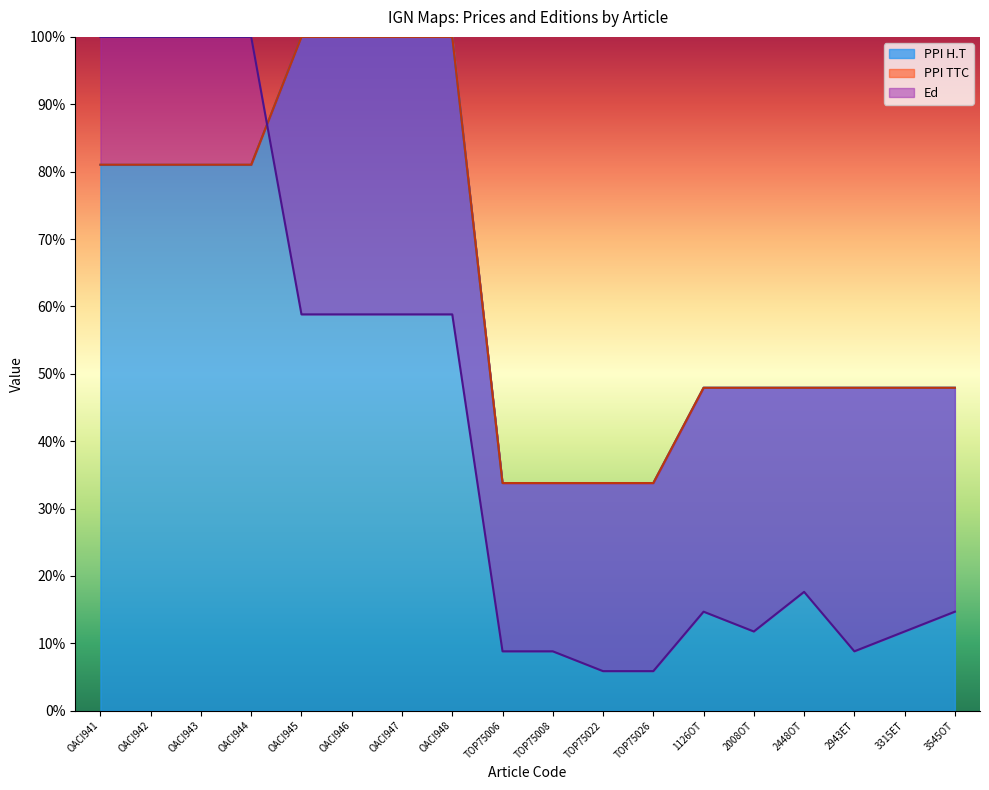

Reading left to right, extract all data points from this chart.

PPI H.T: 81.0	81.0	81.0	81.0	100.0	100.0	100.0	100.0	33.8	33.8	33.8	33.8	47.9	47.9	47.9	47.9	47.9	47.9
PPI TTC: 81.0	81.0	81.0	81.0	100.0	100.0	100.0	100.0	33.8	33.8	33.8	33.8	47.9	47.9	47.9	47.9	47.9	47.9
Ed: 100.0	100.0	100.0	100.0	58.8	58.8	58.8	58.8	8.8	8.8	5.9	5.9	14.7	11.8	17.6	8.8	11.8	14.7